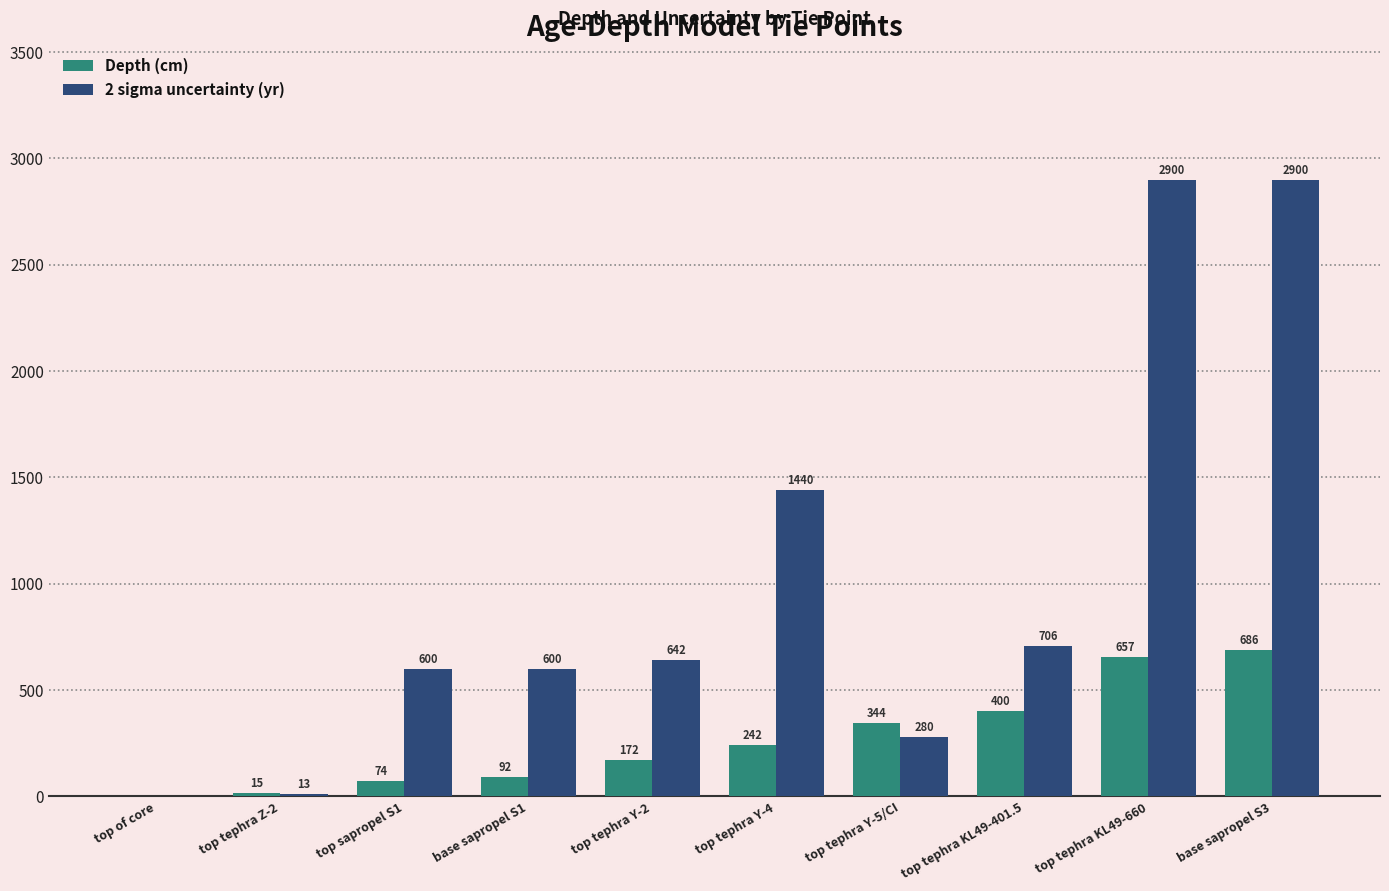

What is the sum of the 2 sigma uncertainty (yr) values at top tephra Y-2 and top sapropel S1?

1242.0